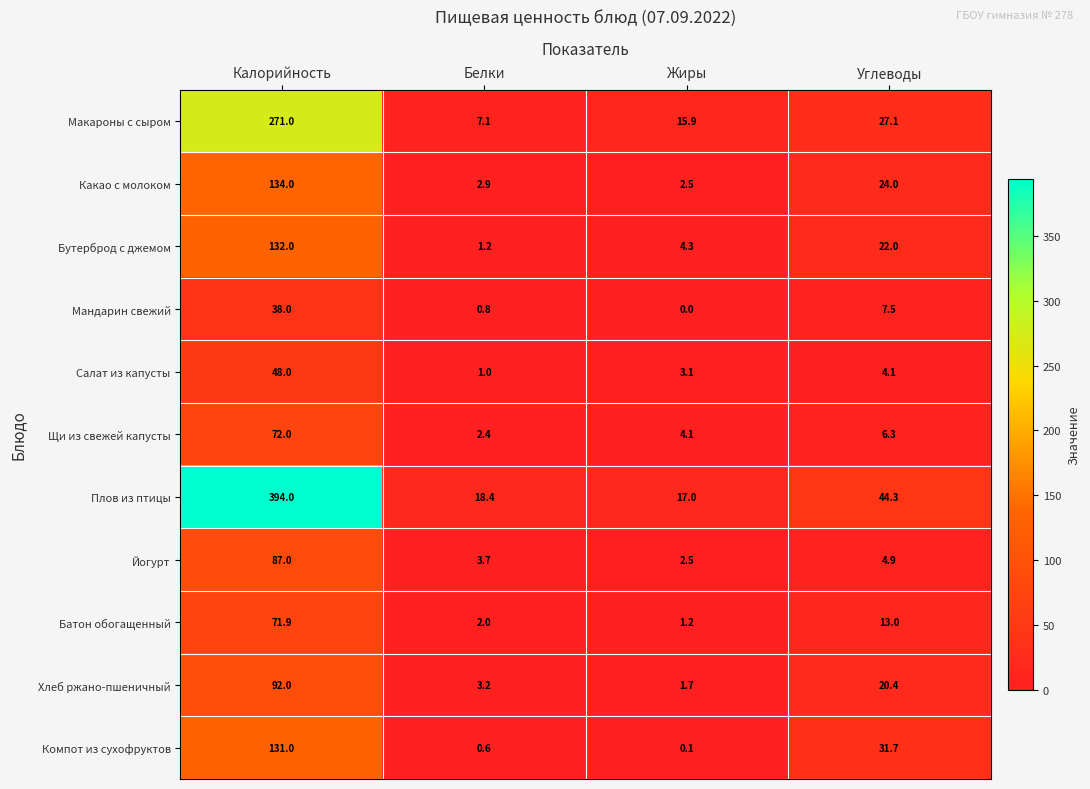

What is the difference between the maximum and minimum values in the Щи из свежей капусты series?

69.6